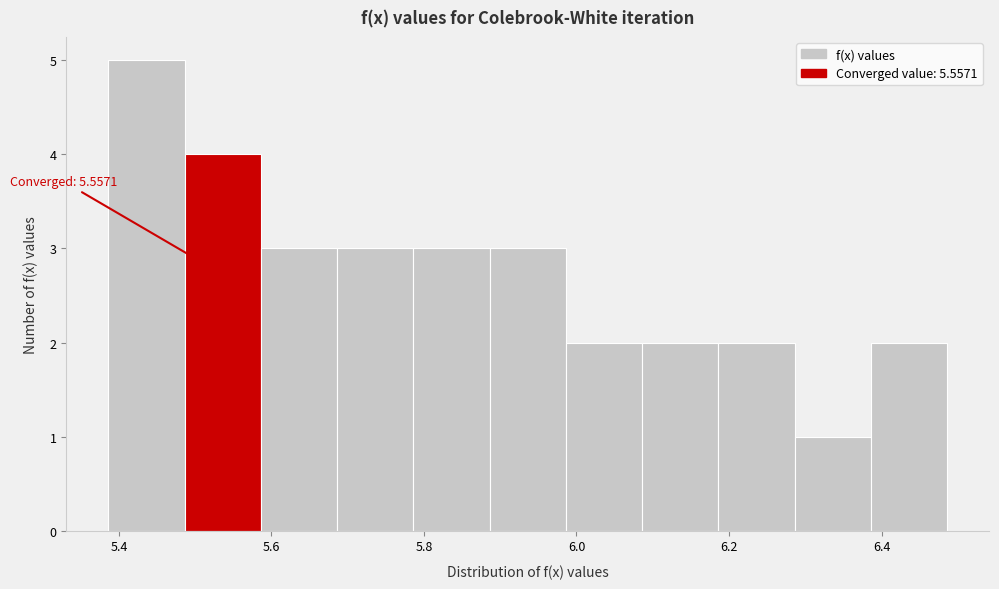

Which range on the x-axis has the tallest bar?

5.38 to 5.48